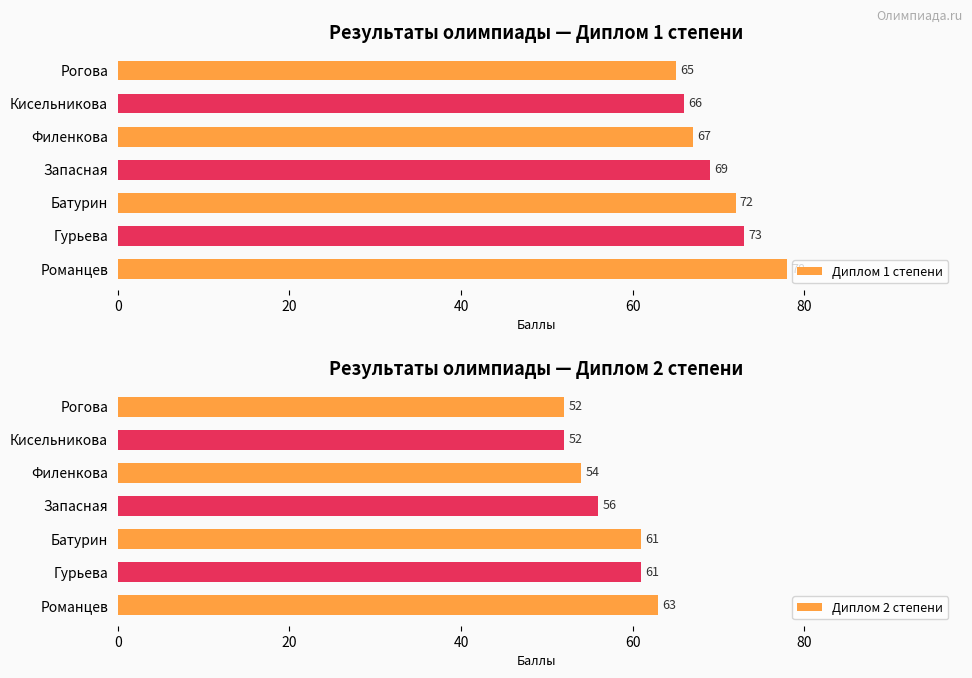

Which category has the lowest value in the Диплом 1 степени series?

Рогова